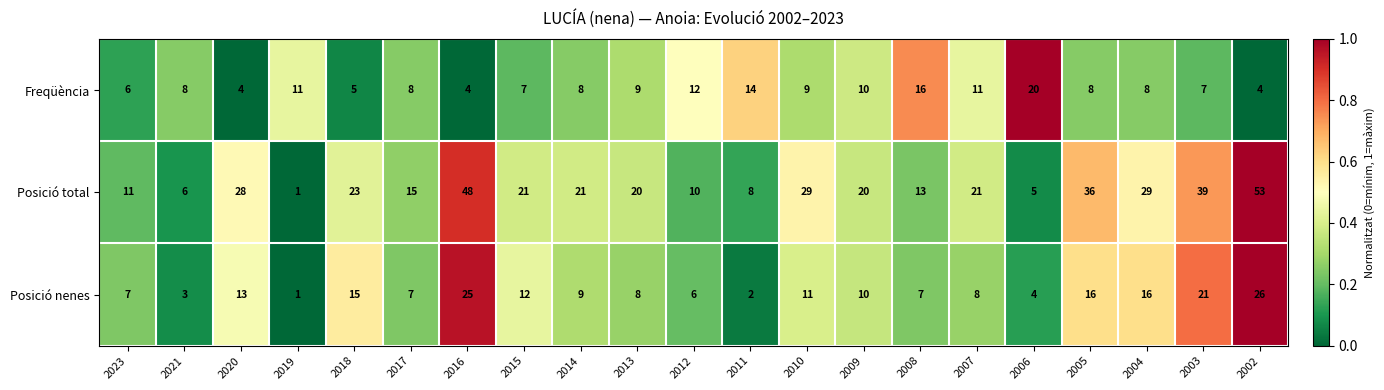

What is the difference between the maximum and second lowest values in the Freqüència series?

16